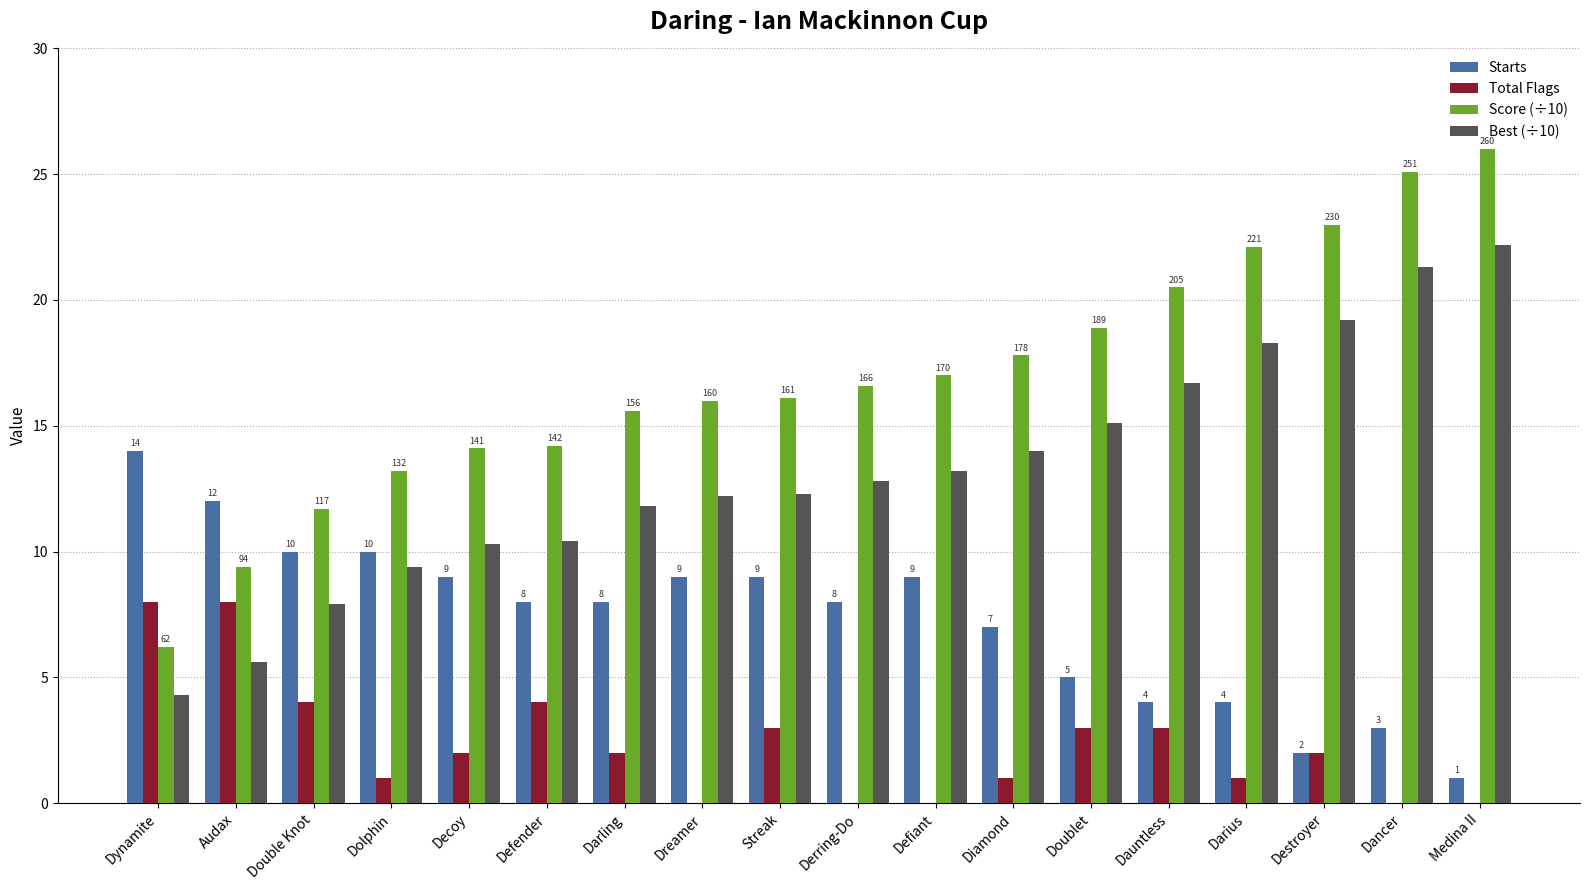

Is the value of Starts at Diamond greater than the value of Score (÷10) at Darius?

No